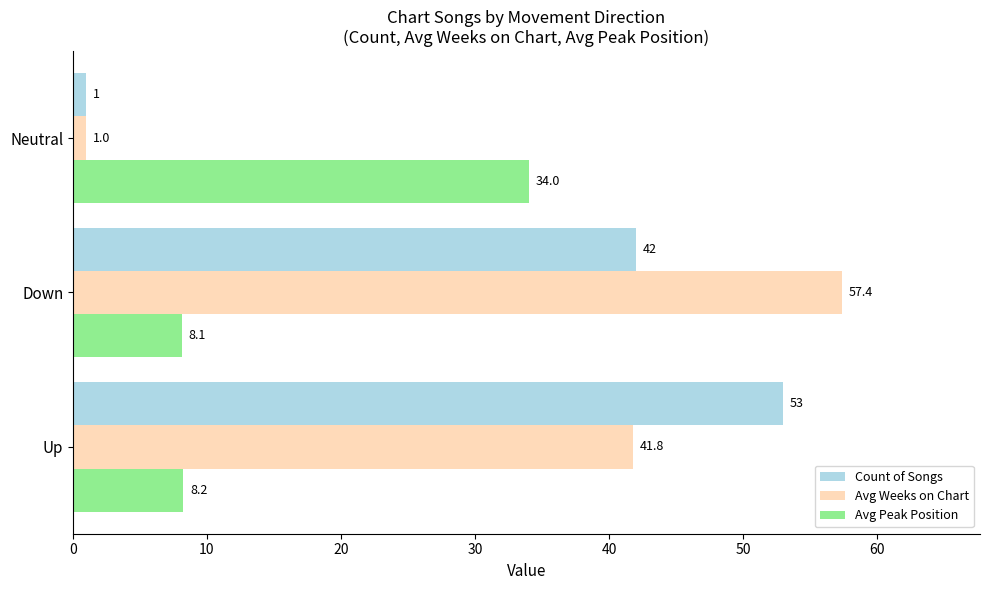

What is the maximum value for Count of Songs?

53.0